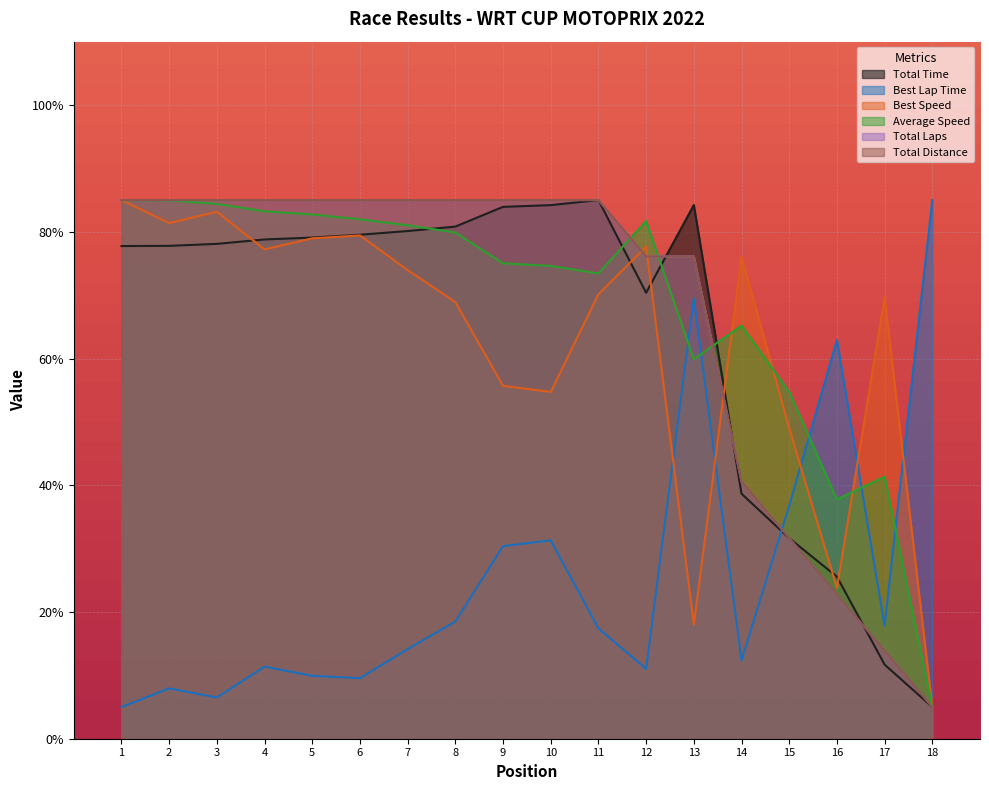

Is the value of Best Lap Time at 3 greater than the value of Total Time at 8?

No